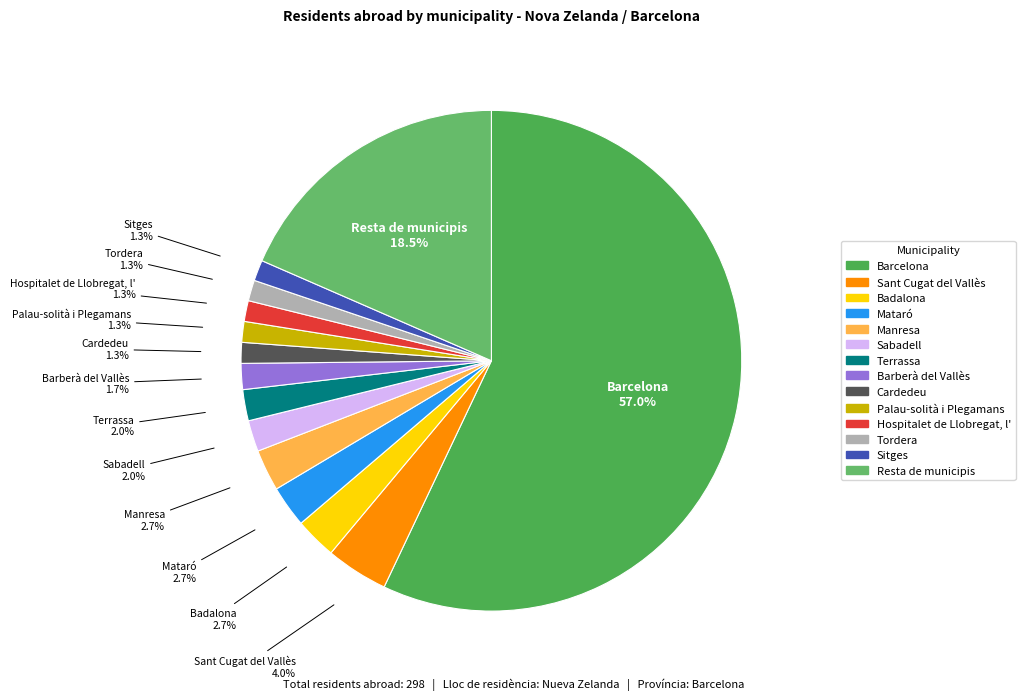

To the nearest percent, what is the combined percentage of Palau-solità i Plegamans and Manresa?

4%